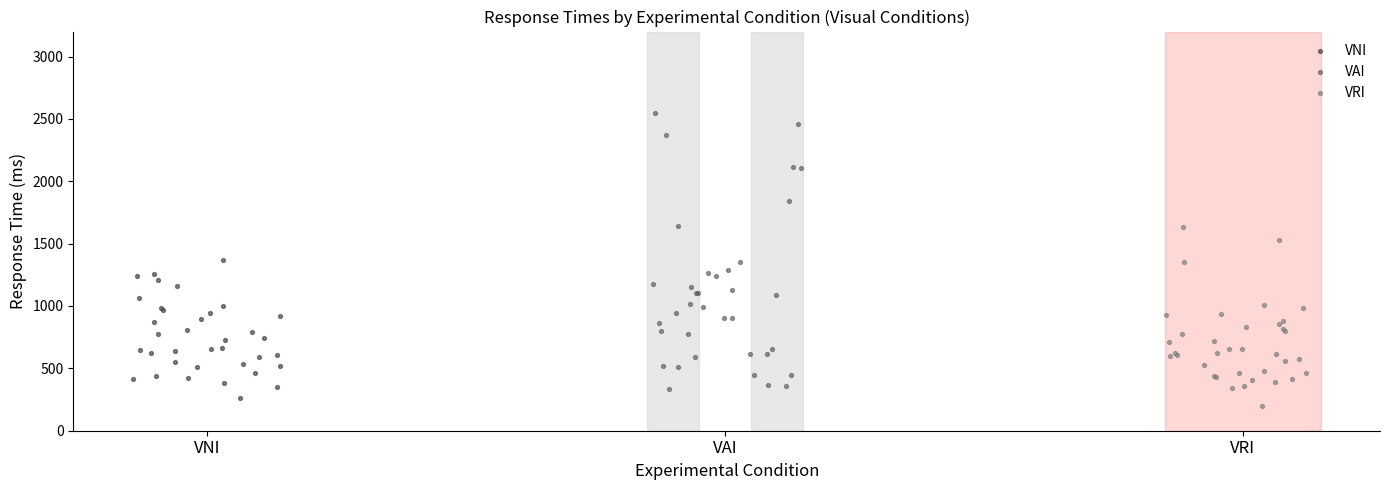

Which series has the largest Y range (max minus min)?

VAI